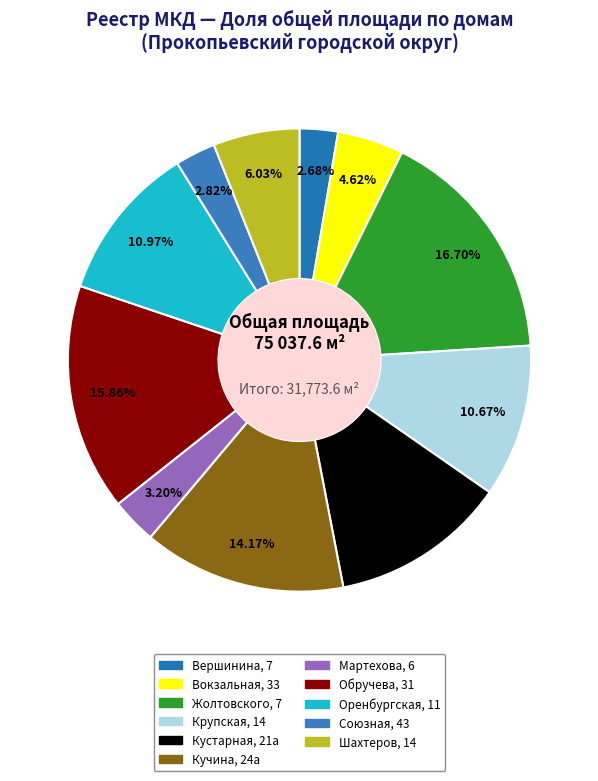

To the nearest percent, what is the combined percentage of Союзная, 43 and Обручева, 31?

19%